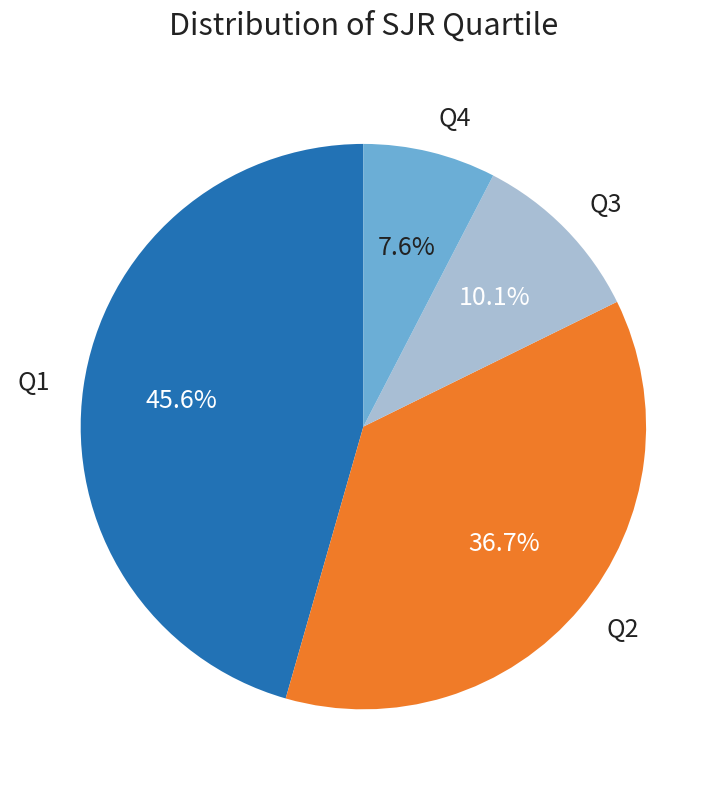

Count the number of slices in the pie.

4